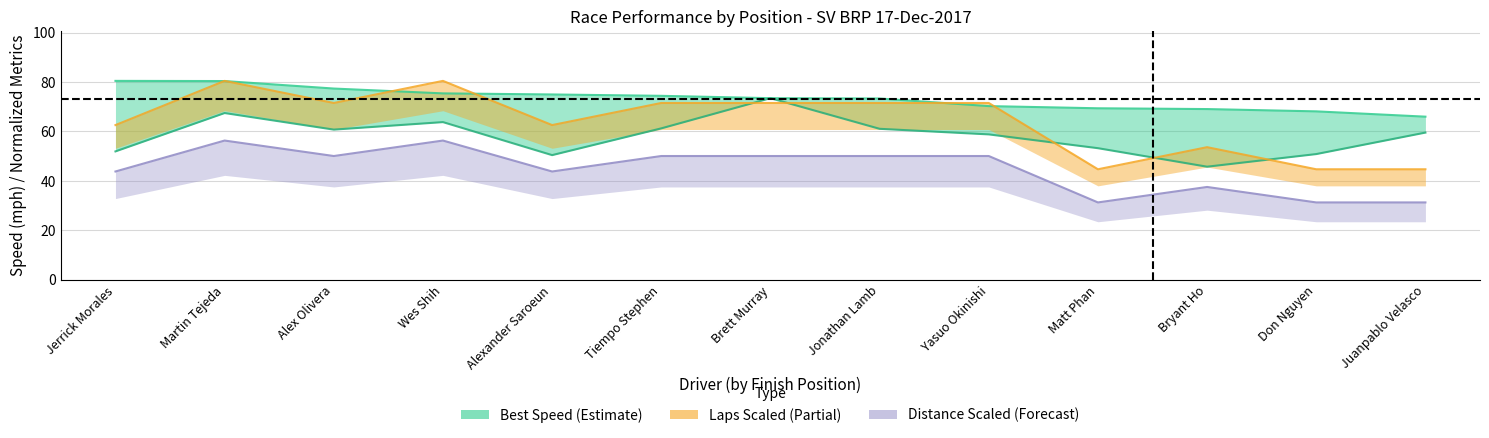

Which series changed the most between Martin Tejeda and Jonathan Lamb?

Total Laps (scaled)